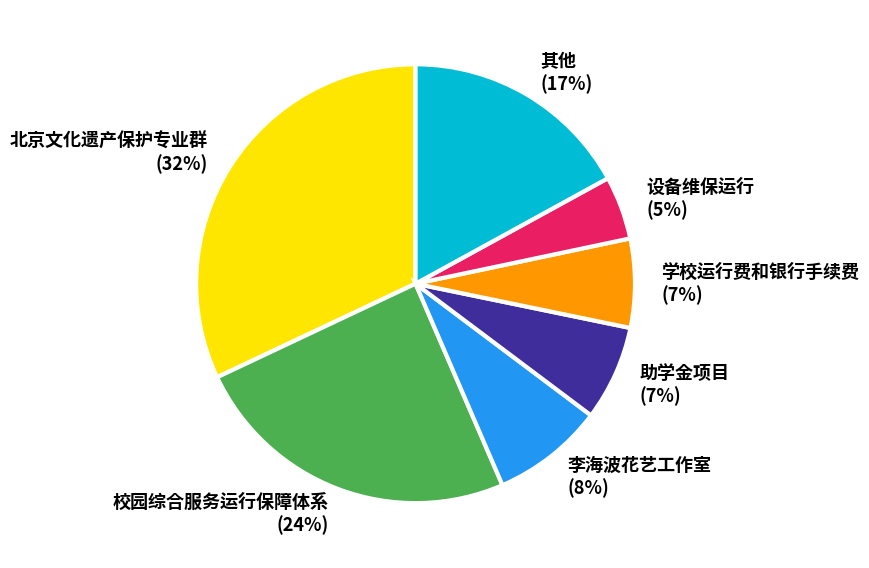

Is there a majority slice in this chart?

No